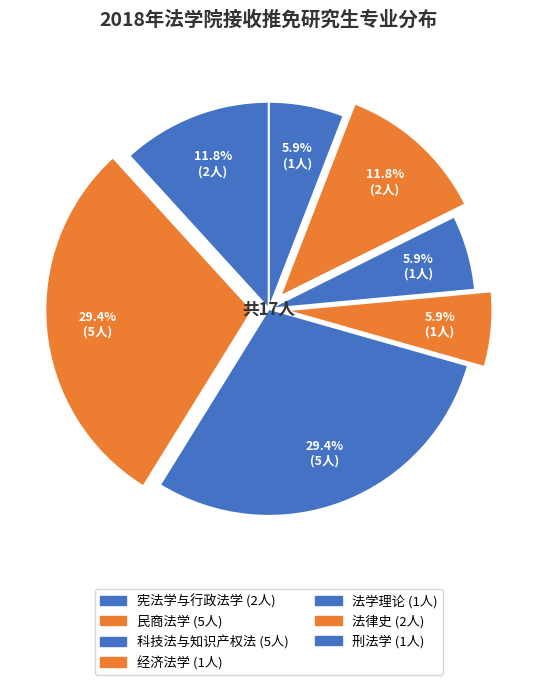

Approximately how many times larger is the value at 法学理论 compared to 科技法与知识产权法?

0.2